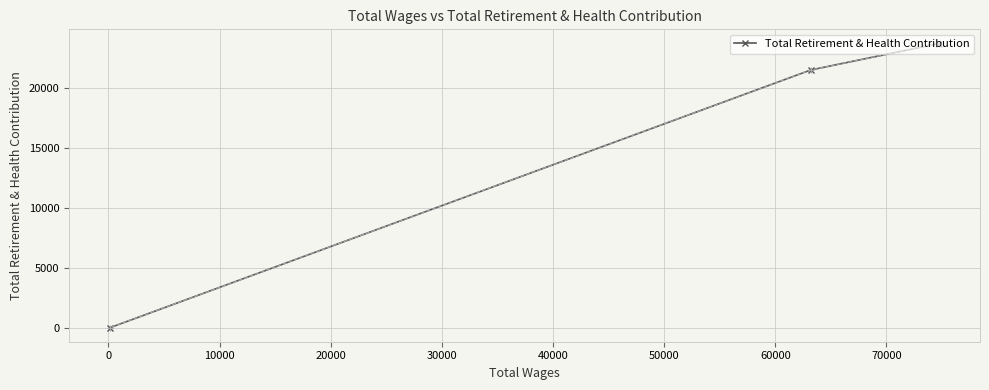

What is the greatest value displayed?

23706